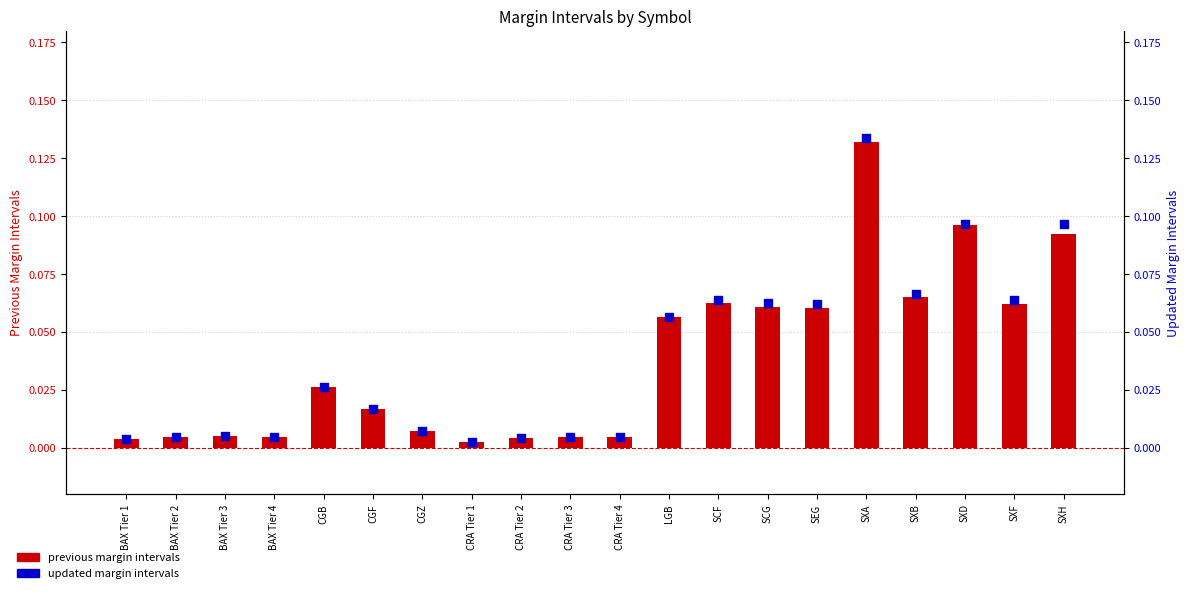

Which series reaches the minimum Y coordinate?

PREVIOUS MARGIN INTERVALS